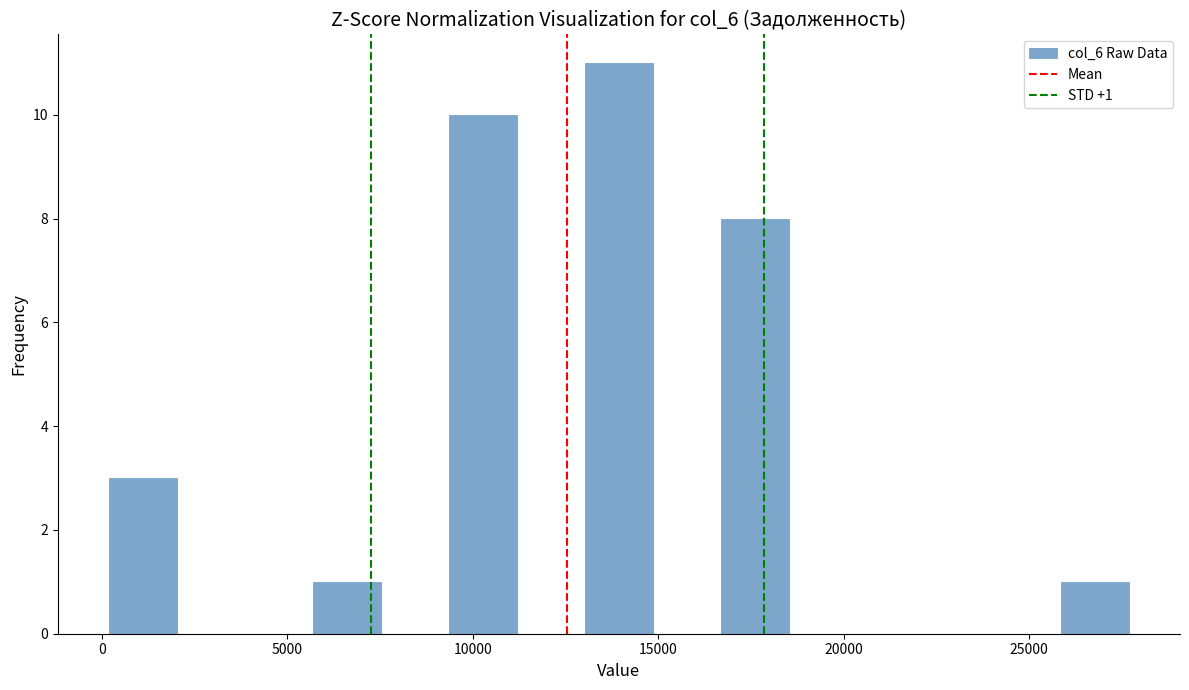

Read against the x-axis, roughly where is the centre of the tallest bar?

14000